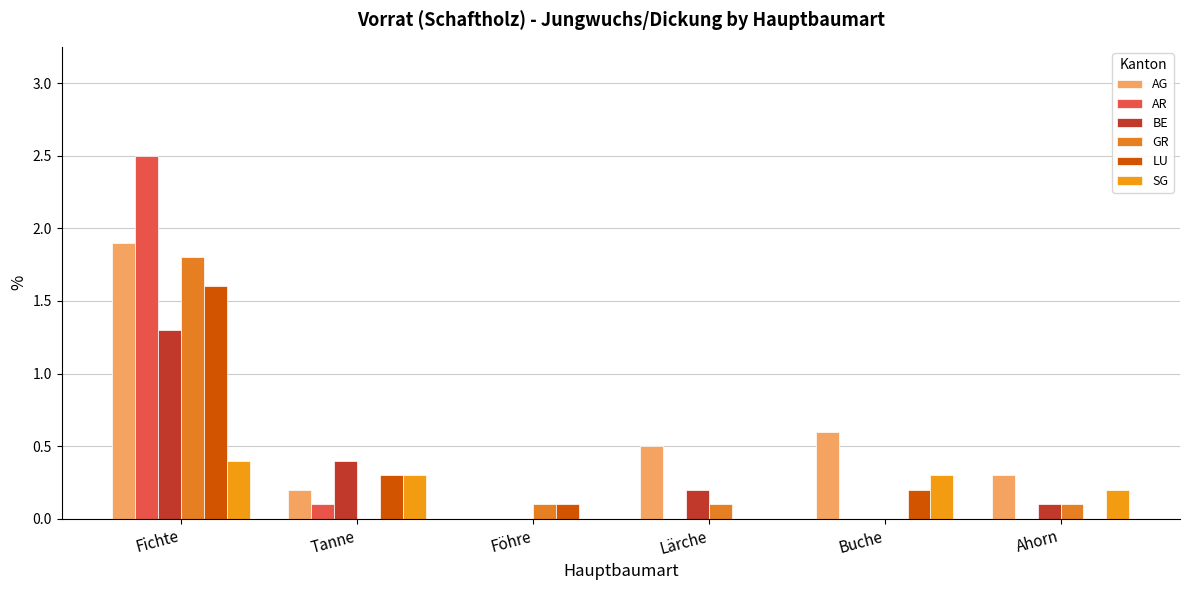

What is the sum of all AG values?

3.5